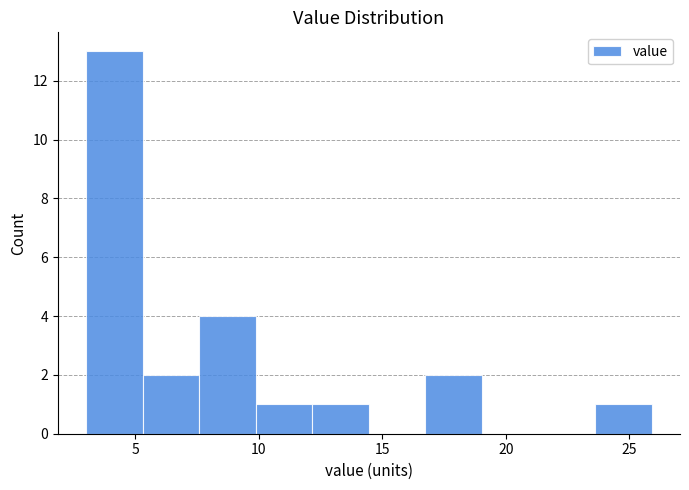

Which range on the x-axis has the tallest bar?

3.0 to 5.5